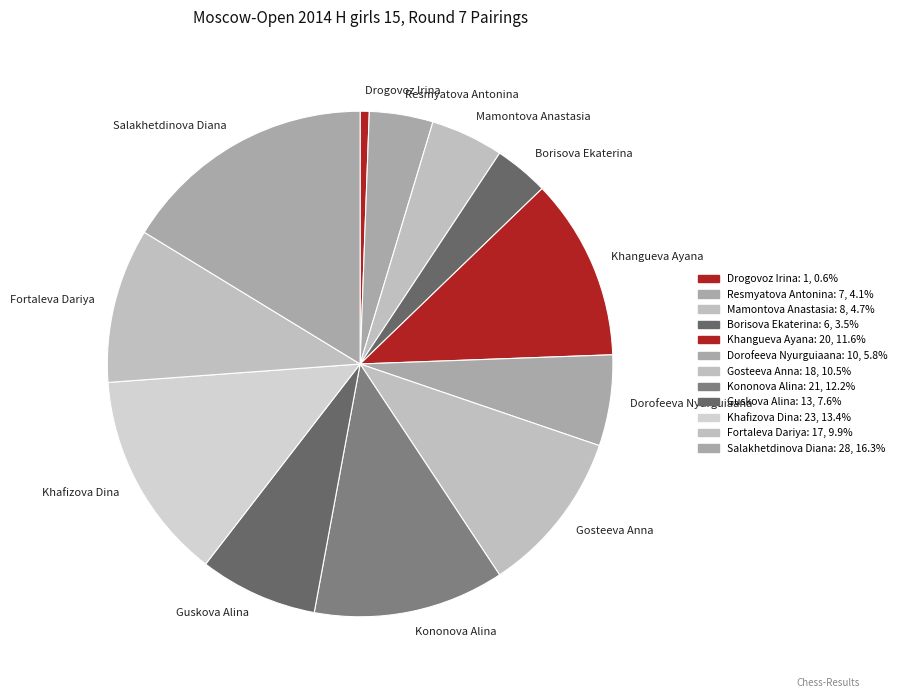

What is the ratio of the value at Fortaleva Dariya to the value at Borisova Ekaterina?

2.8